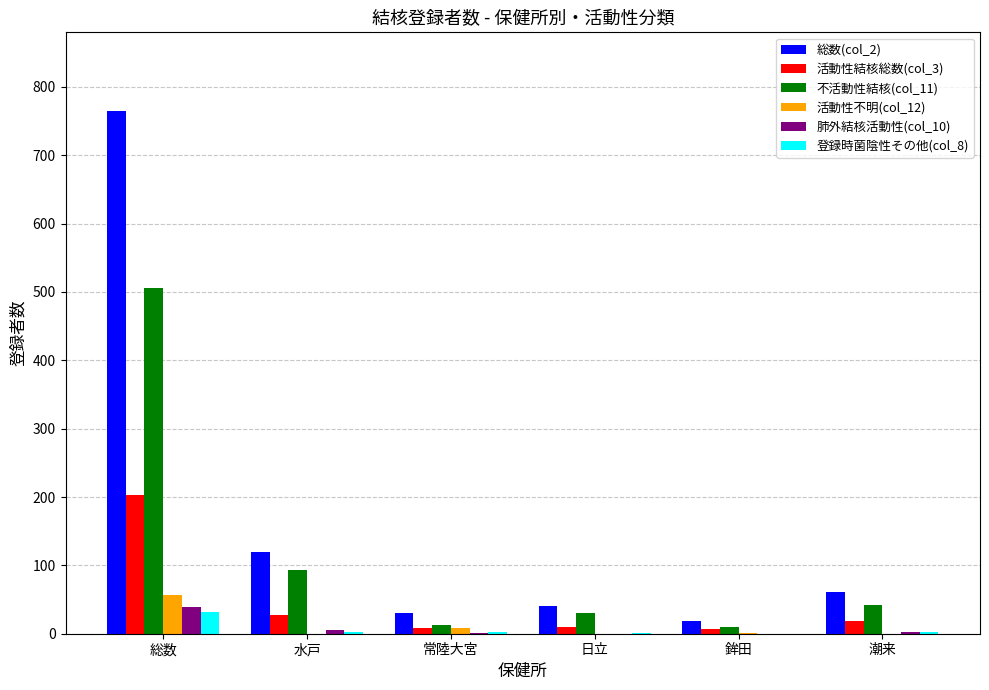

Is the value of 不活動性結核(col_11) at 潮来 greater than the value of 活動性不明(col_12) at 常陸大宮?

Yes